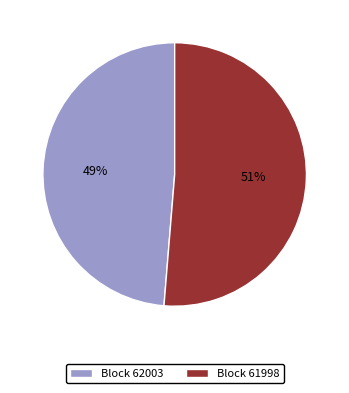

Is the sum of Block 61998 and Block 62003 greater than half?

Yes